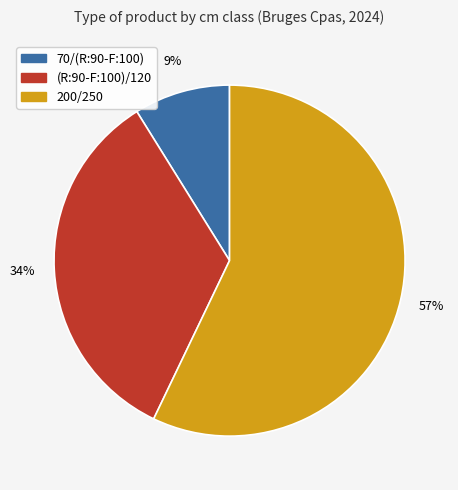

To the nearest percent, what is the difference between the largest and smallest slice percentages?

48%